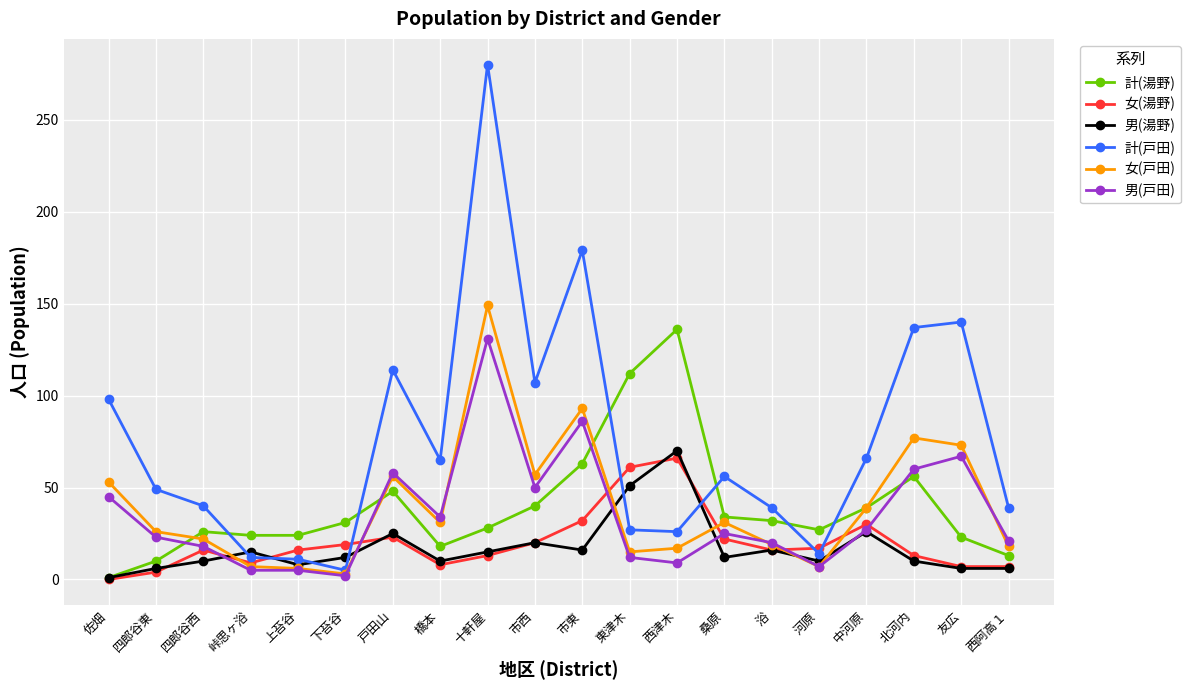

What is the difference between the second highest and minimum values in the 男(戸田) series?

84